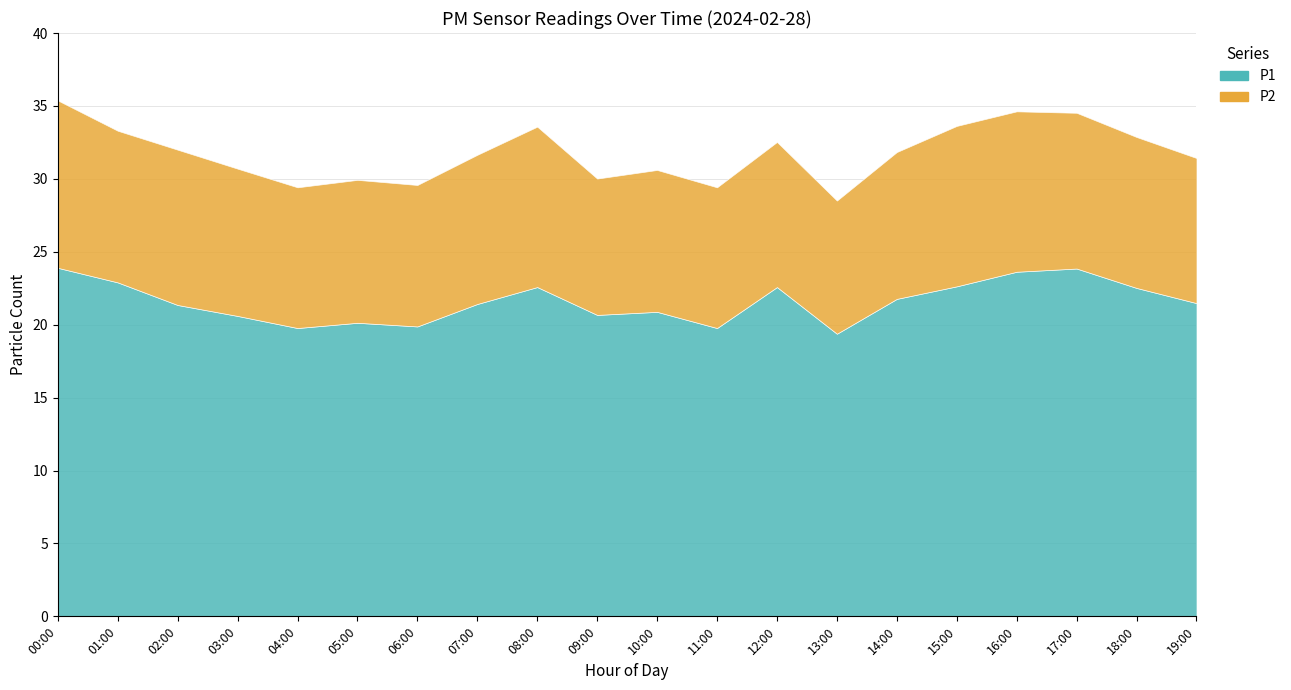

What is the minimum value for P1?

19.4